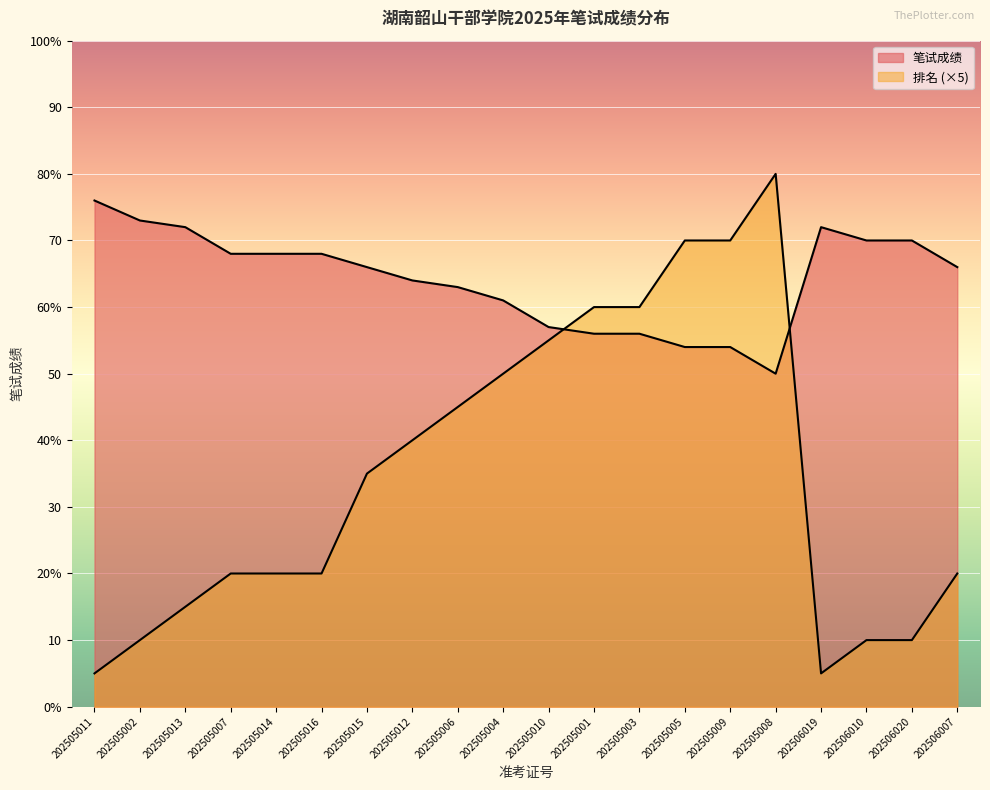

True or false: 笔试成绩 has a value of 54 at 202505005.

True